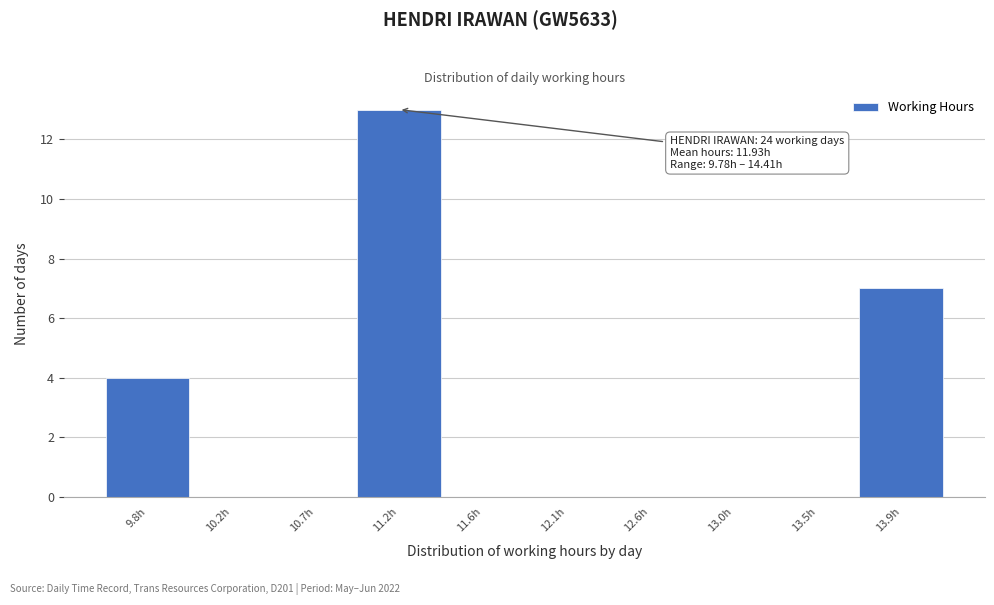

Reading left to right, what are all the values shown in this chart?

9.8h=4	10.2h=0	10.7h=0	11.2h=13	11.6h=0	12.1h=0	12.6h=0	13.0h=0	13.5h=0	13.9h=7